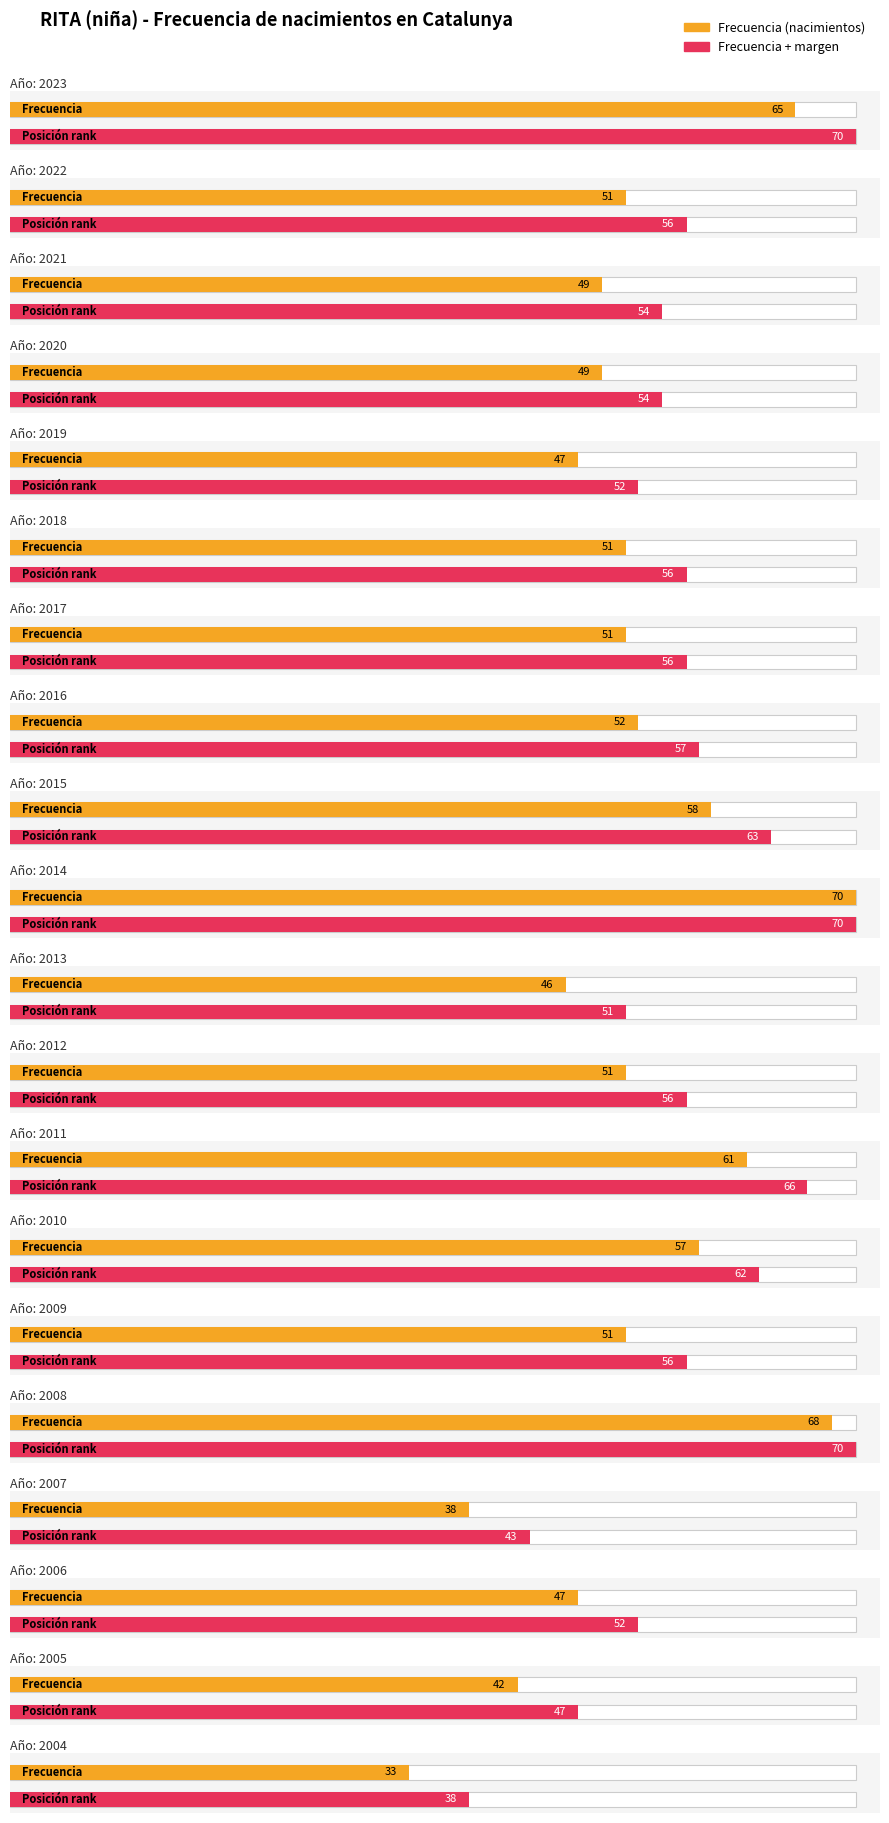

At which category does the chart reach its peak across all series?

2014